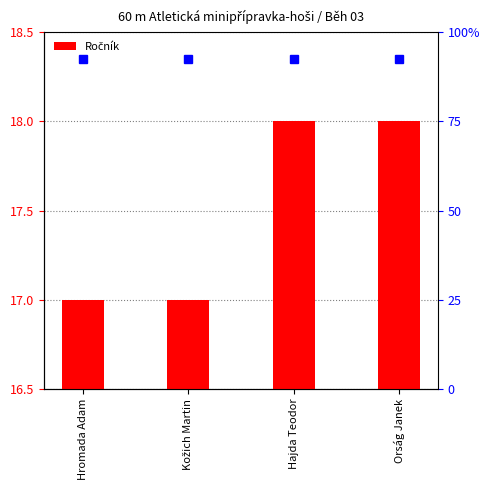

What is the difference between the values at Kožich Martin and Orság Janek?

1